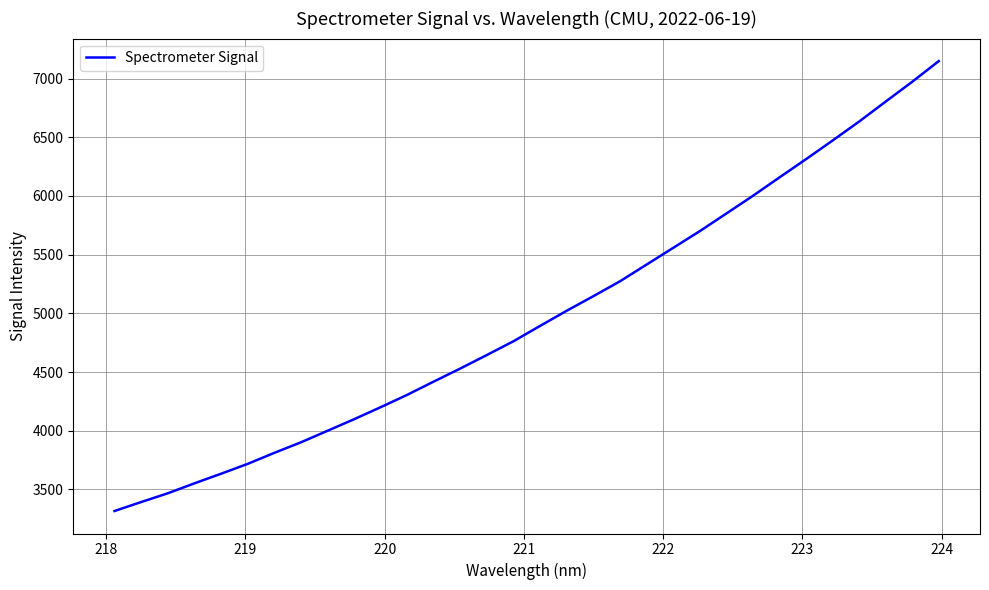

What is the smallest value displayed?

3315.9